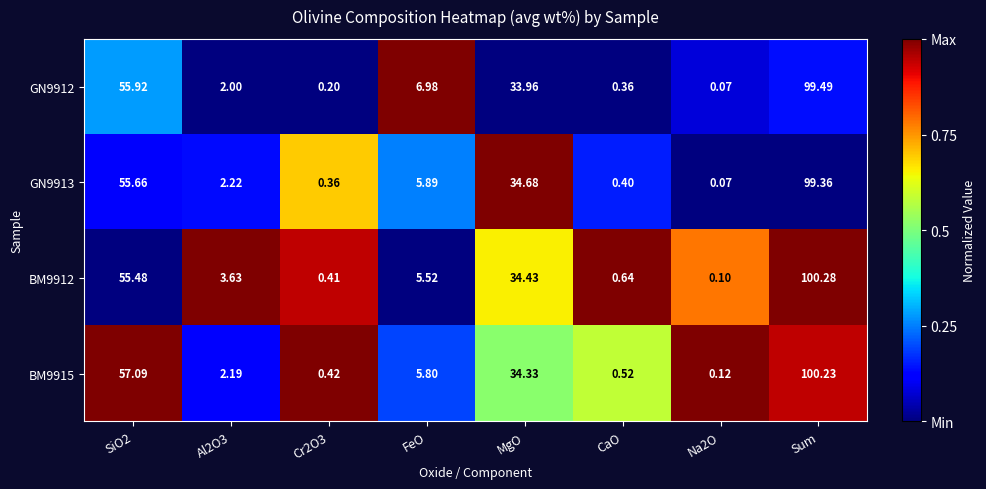

At which label does GN9912 reach its peak?

Sum